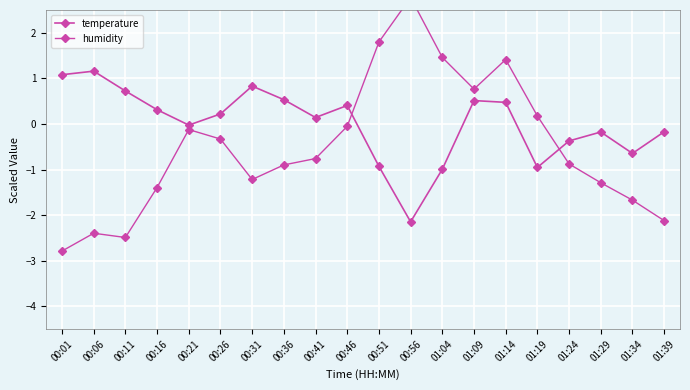

Reading left to right, what are all the values shown in this chart?

temperature: 00:01=1.1	00:06=1.2	00:11=0.7	00:16=0.3	00:21=-0.0	00:26=0.2	00:31=0.8	00:36=0.5	00:41=0.1	00:46=0.4	00:51=-0.9	00:56=-2.1	01:04=-1.0	01:09=0.5	01:14=0.5	01:19=-1.0	01:24=-0.4	01:29=-0.2	01:34=-0.6	01:39=-0.2
humidity: 00:01=-2.8	00:06=-2.4	00:11=-2.5	00:16=-1.4	00:21=-0.1	00:26=-0.3	00:31=-1.2	00:36=-0.9	00:41=-0.8	00:46=-0.1	00:51=1.8	00:56=2.8	01:04=1.5	01:09=0.8	01:14=1.4	01:19=0.2	01:24=-0.9	01:29=-1.3	01:34=-1.7	01:39=-2.1